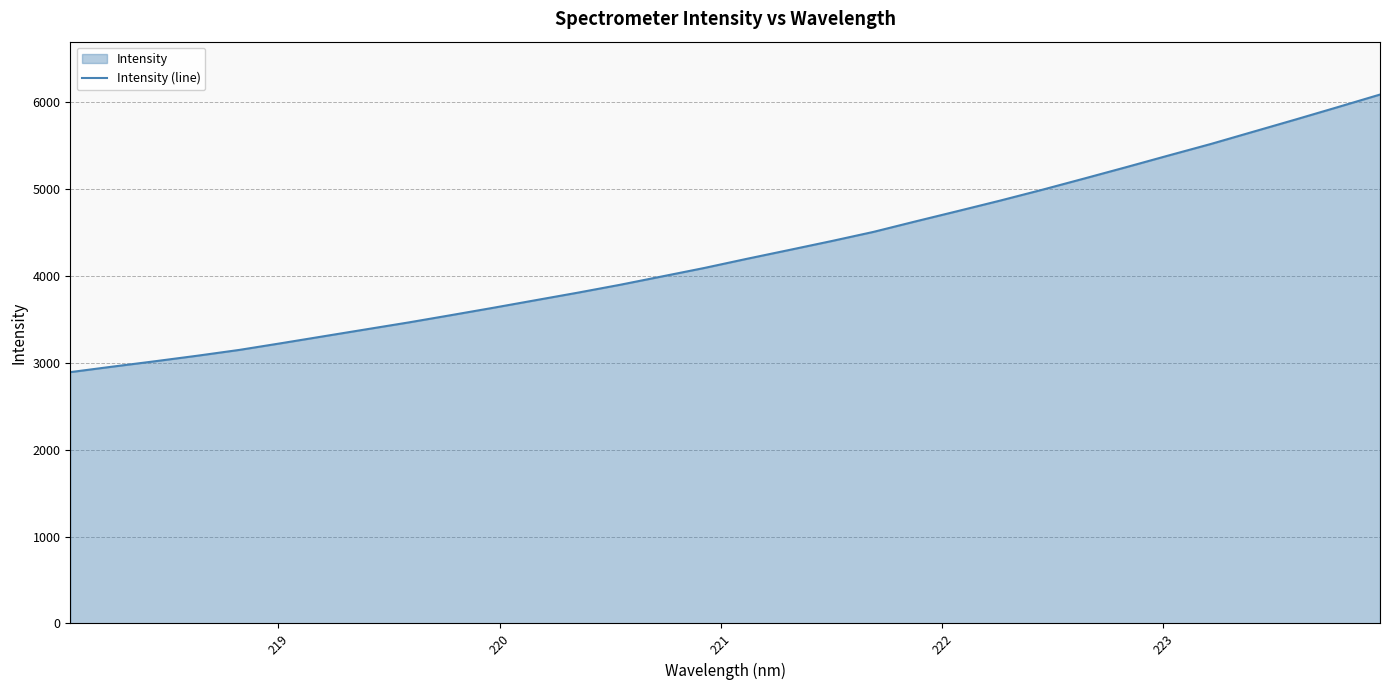

Does the chart display data point markers on the line(s)?

No